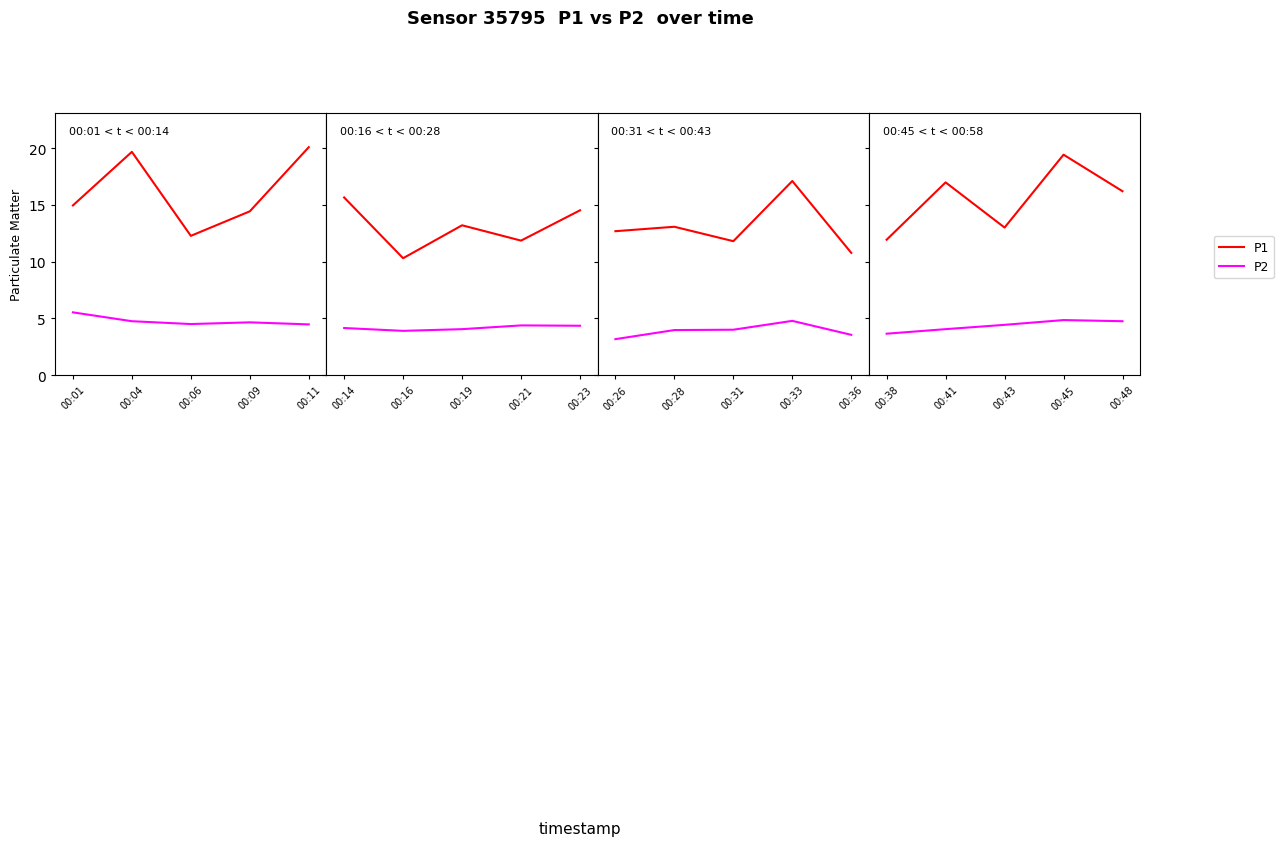

How many lines are shown in the chart?

2